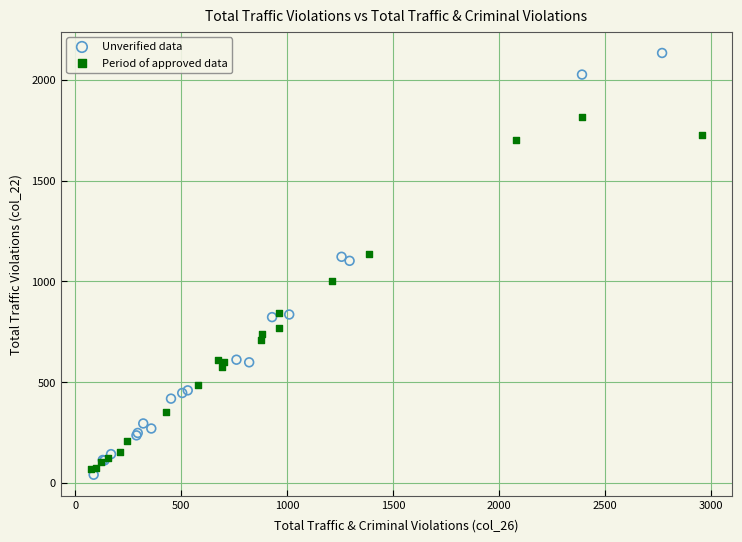

What are all the series names shown in the legend?

Unverified data, Period of approved data